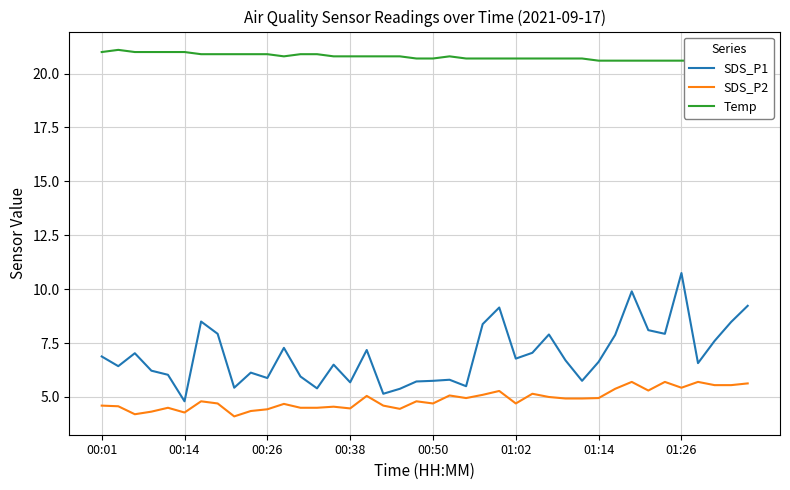

What is the highest value of the SDS_P2 series?

5.7